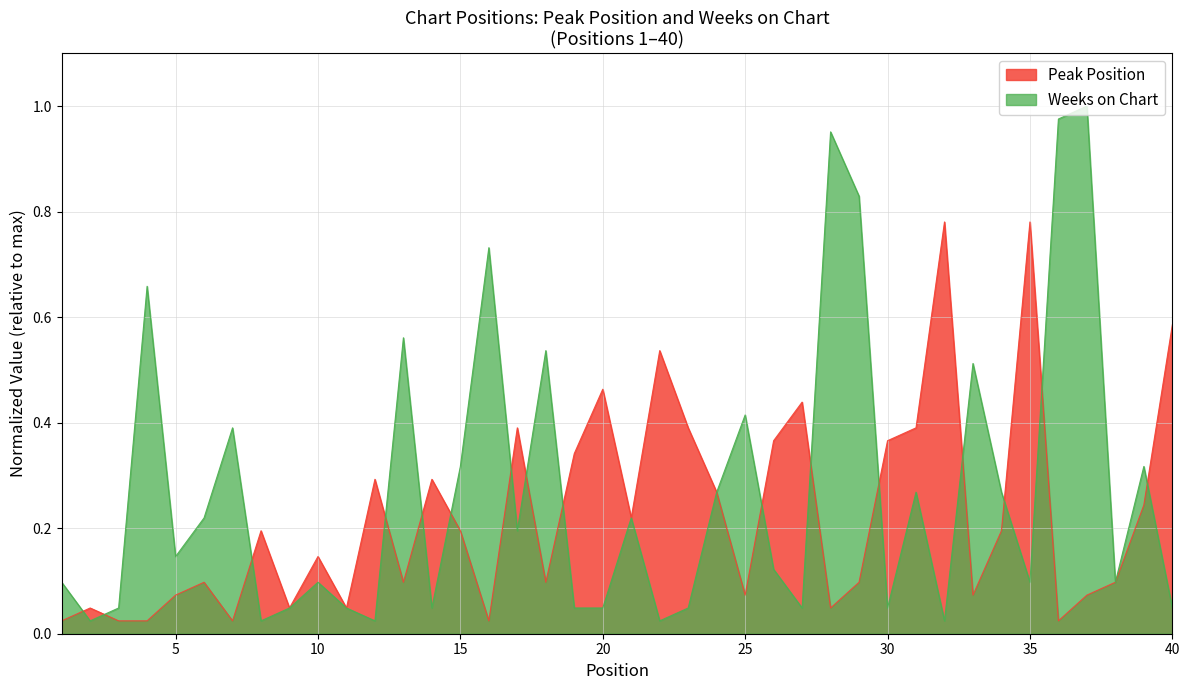

Which has a higher value, 38 or 8?

8